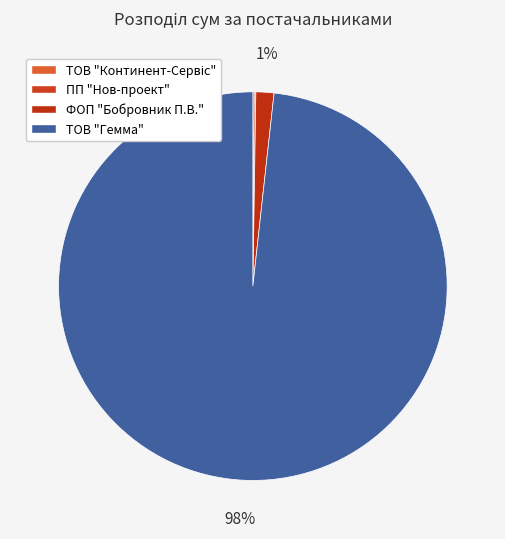

Does ТОВ "Гемма" account for over 50% of the chart?

Yes